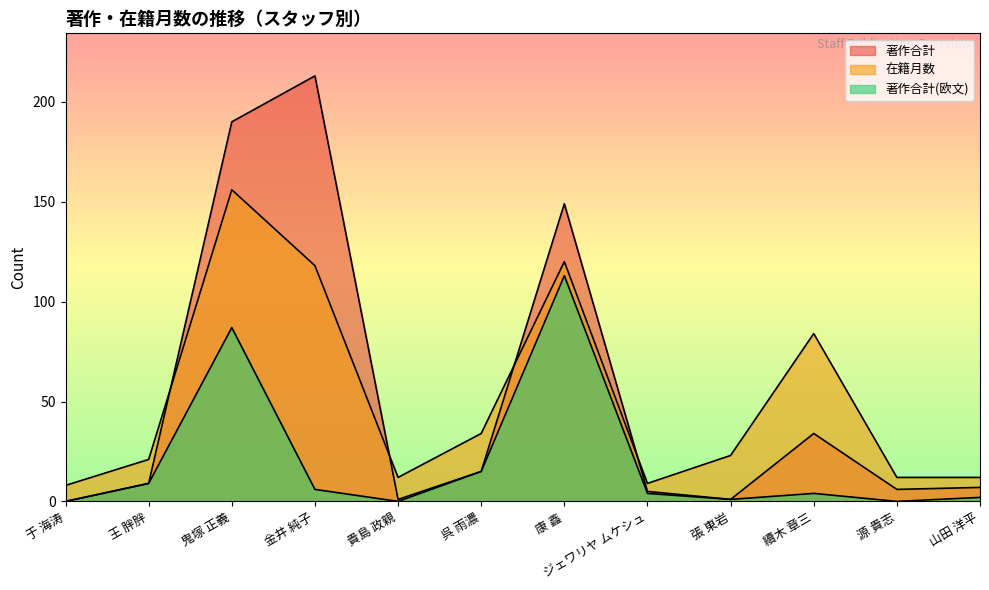

Reading left to right, extract all data points from this chart.

著作合計: 0	9	190	213	1	15	149	5	1	34	6	7
在籍月数: 8	21	156	118	12	34	120	9	23	84	12	12
著作合計(欧文): 0	9	87	6	0	15	113	4	1	4	0	2